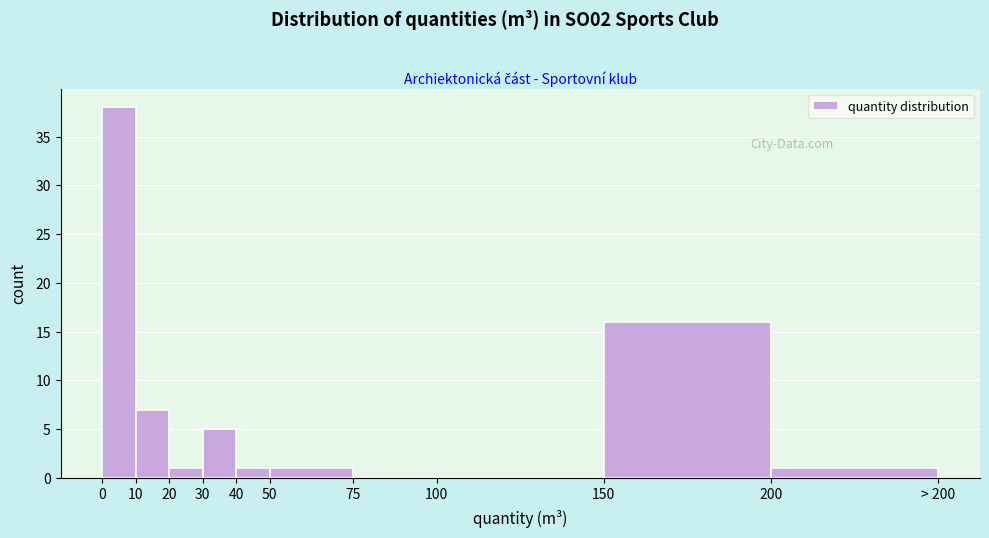

Reading left to right, extract all data points from this chart.

0=38	10=7	20=1	30=5	40=1	50=1	75=0	100=0	150=16	200=1